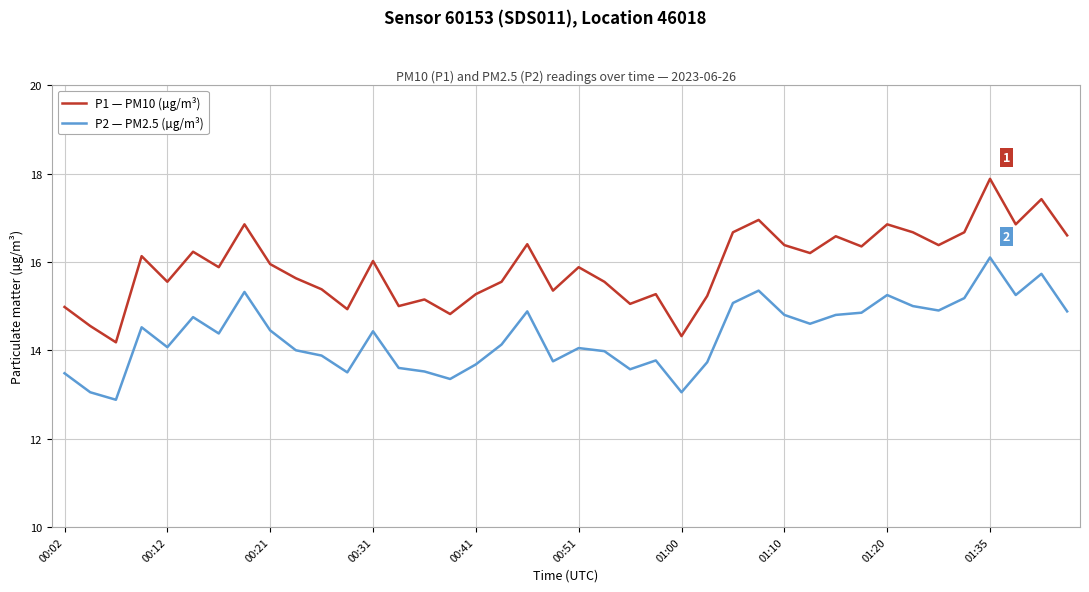

Which series has the largest total across all categories?

P1 — PM10 (µg/m³)